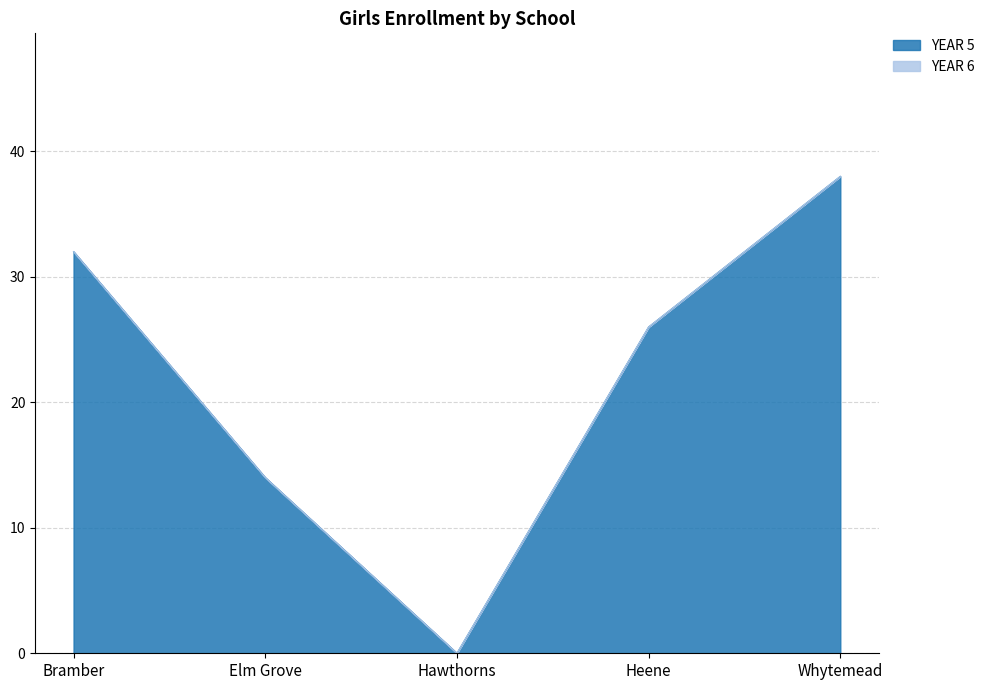

The chart shows a value of 14 at Elm Grove. True or false?

True